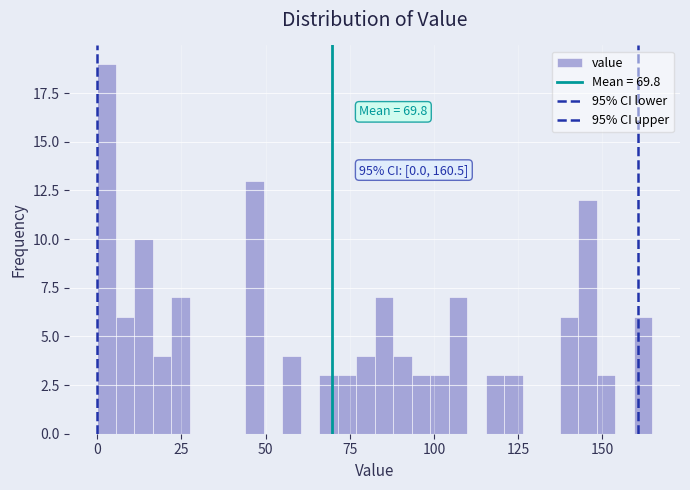

Around what value on the x-axis is the tallest bar? Give the approximate position of its centre, as read against the axis.

5